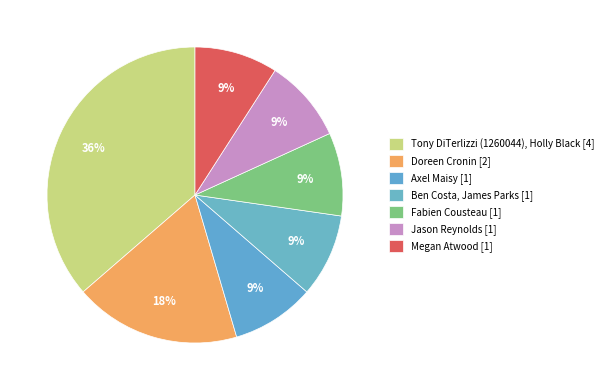

How many slices are in this pie chart?

7